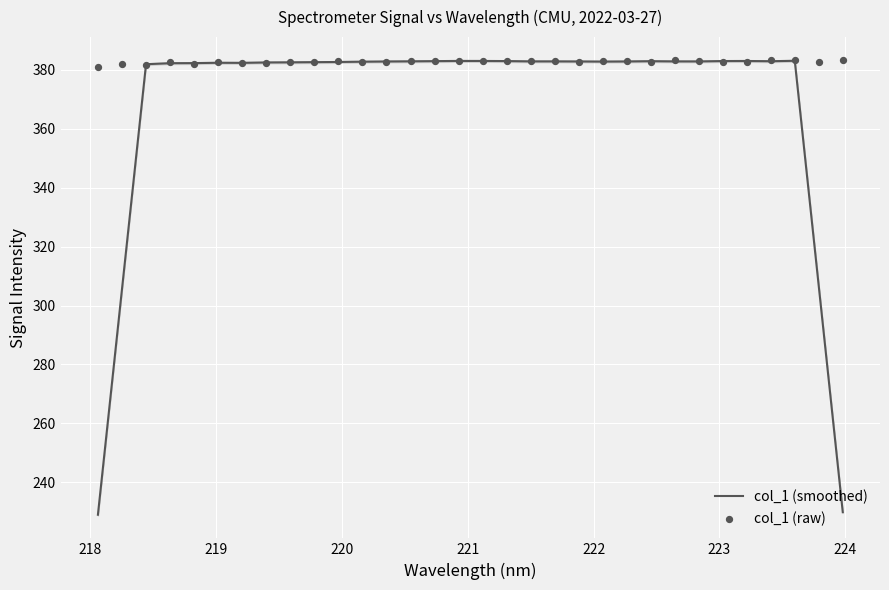

Which series reaches the maximum Y coordinate?

col_1 (raw)